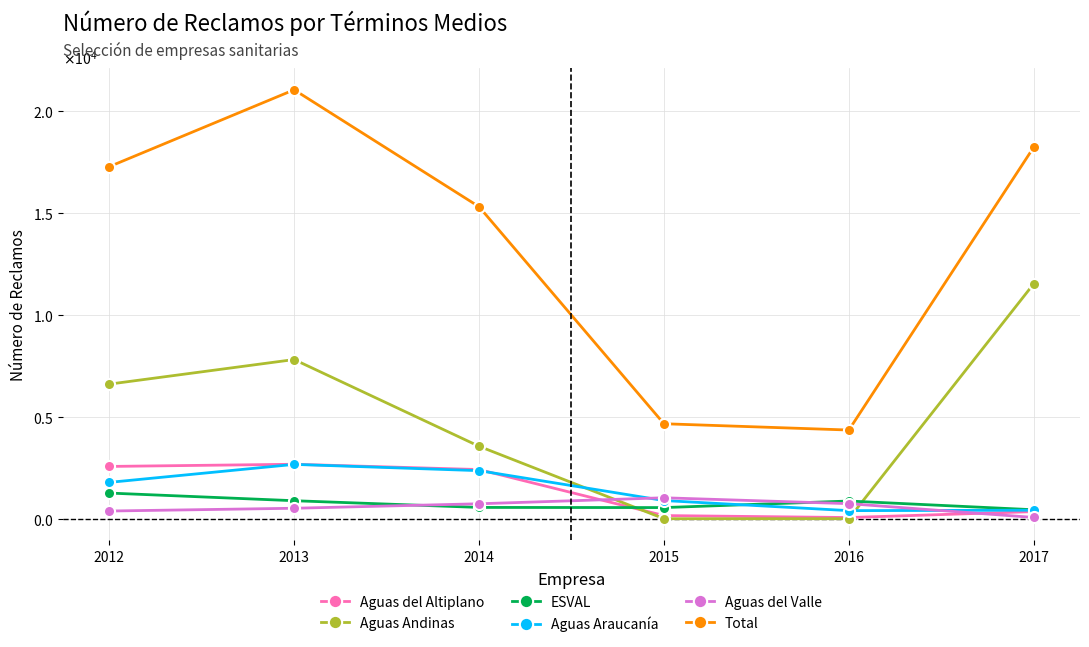

Reading right to left, what are all the values shown in this chart?

Aguas del Altiplano: 349	57	154	2413	2673	2566
Aguas Andinas: 11537	0	0	3556	7814	6606
ESVAL: 439	868	546	554	883	1259
Aguas Araucanía: 417	396	892	2359	2667	1783
Aguas del Valle: 61	739	1027	733	513	377
Total: 18242	4353	4662	15316	21057	17282